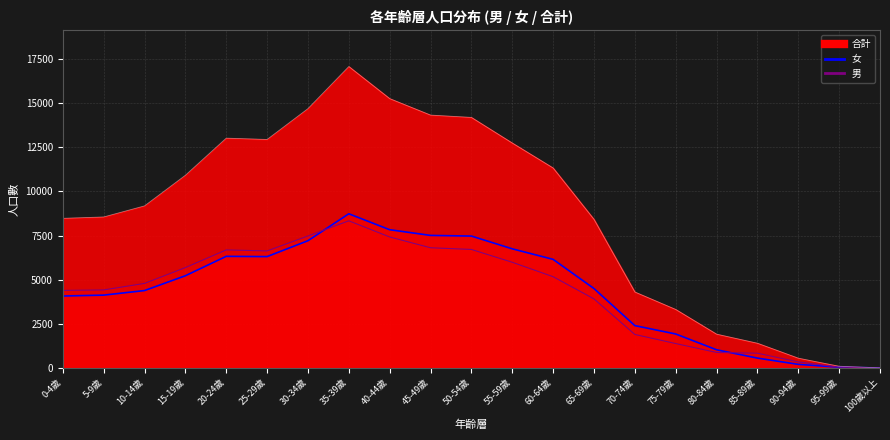

At which category does 男 reach its first local valley?

25-29歲